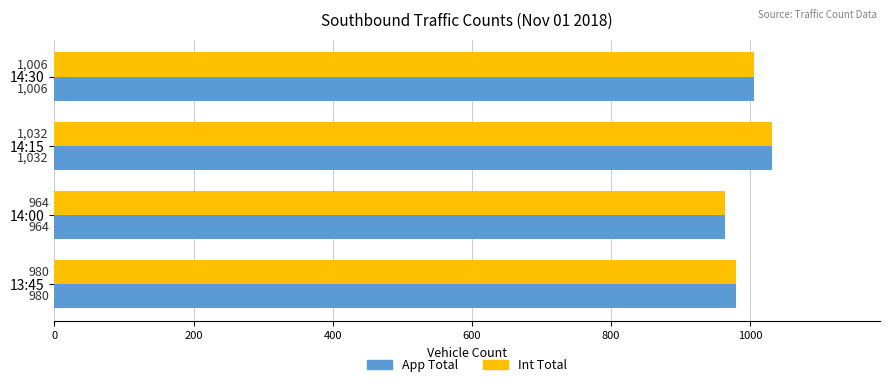

What value does the App Total series have at 14:30, to the nearest 10?

1010